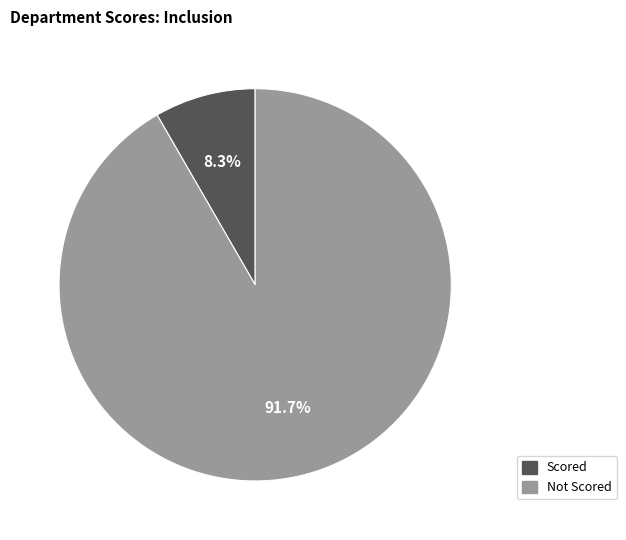

Is there any slice that represents more than half of the pie?

Yes